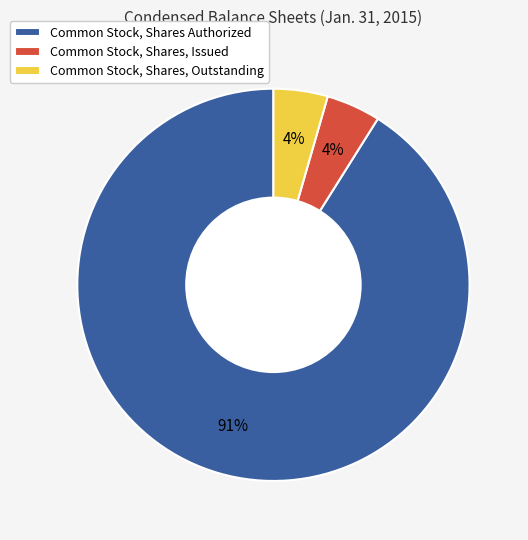

To the nearest percent, what is the average slice percentage?

33%